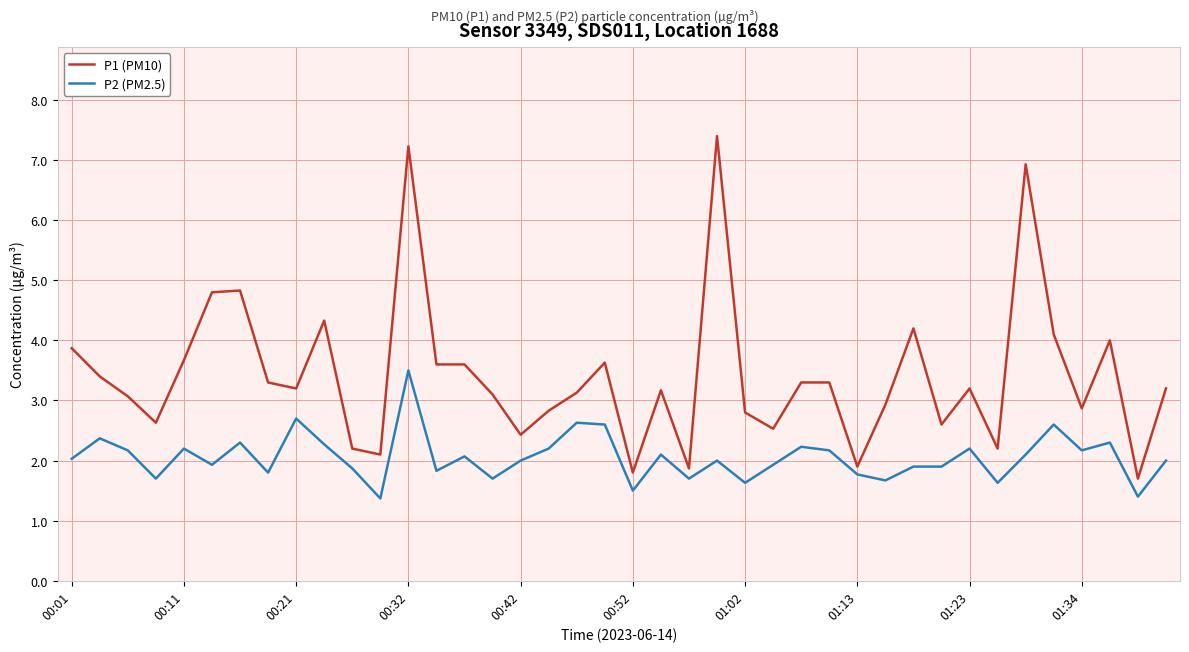

Which series has the largest total across all categories?

P1 (PM10)